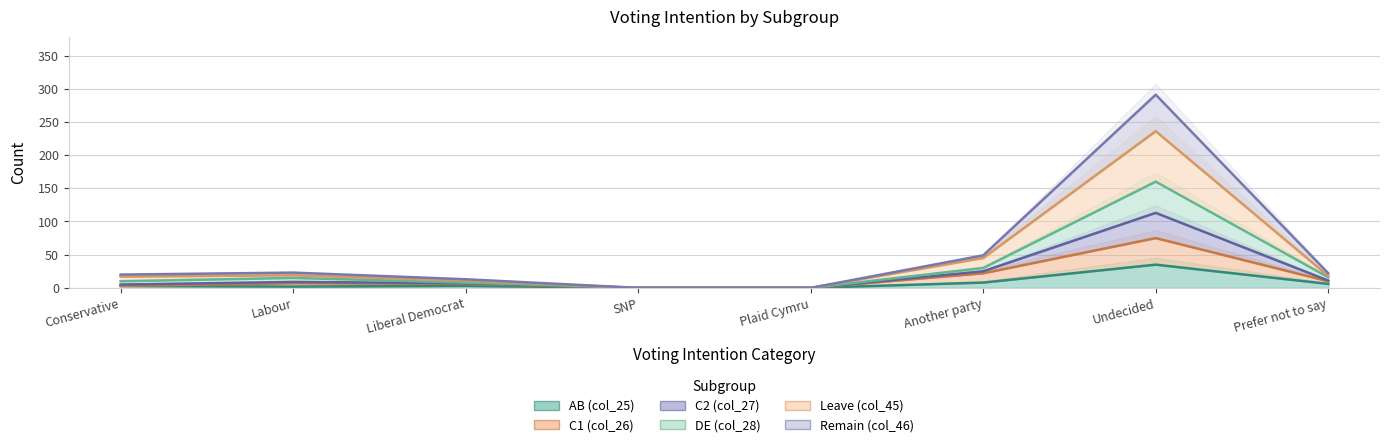

Which series has the largest range (max minus min)?

C2 (col_27)